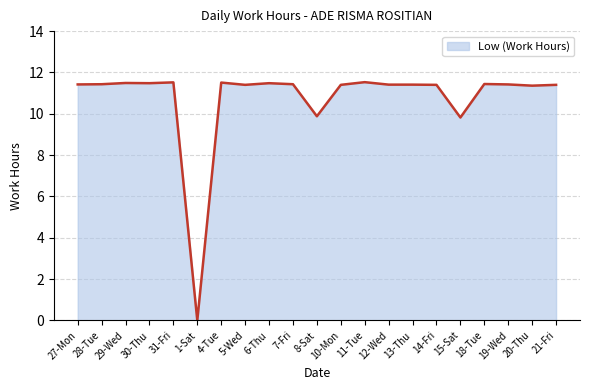

The chart shows a value of 11.4 at 19-Wed. True or false?

True